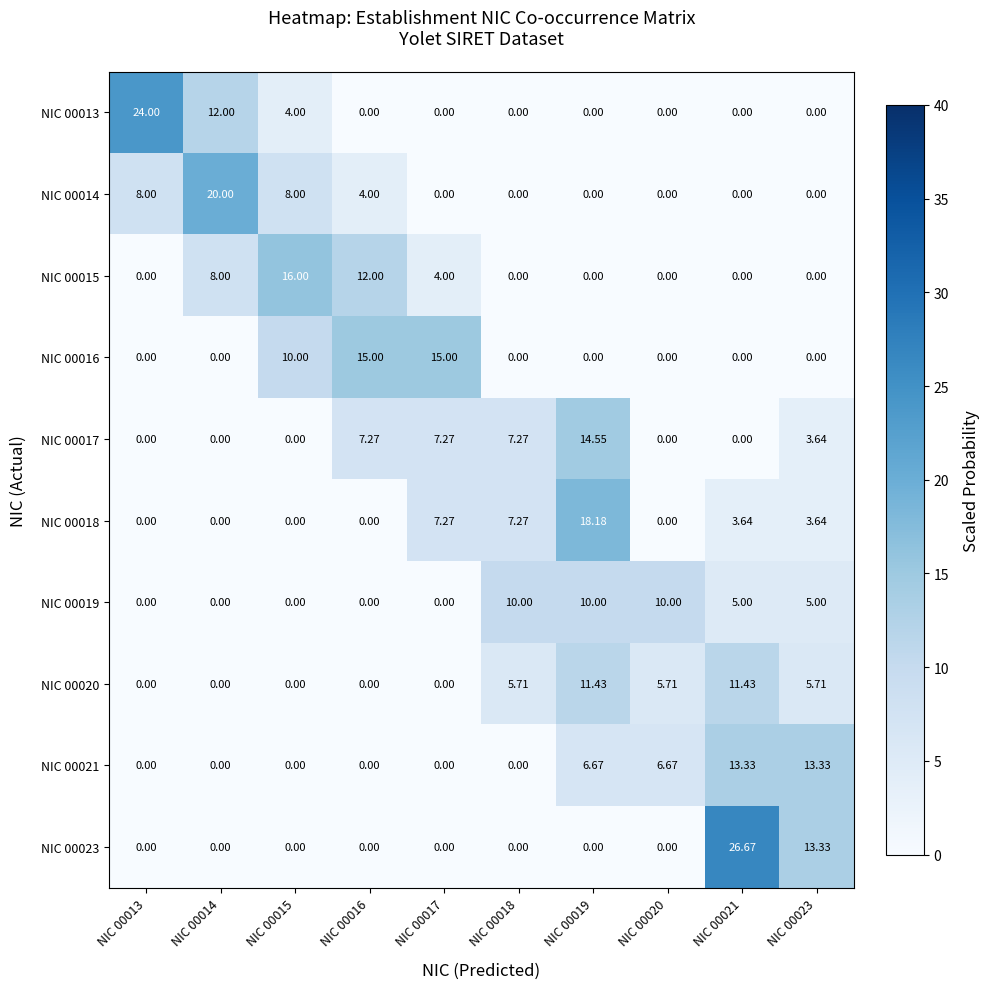

How many distinct data groups are displayed?

10